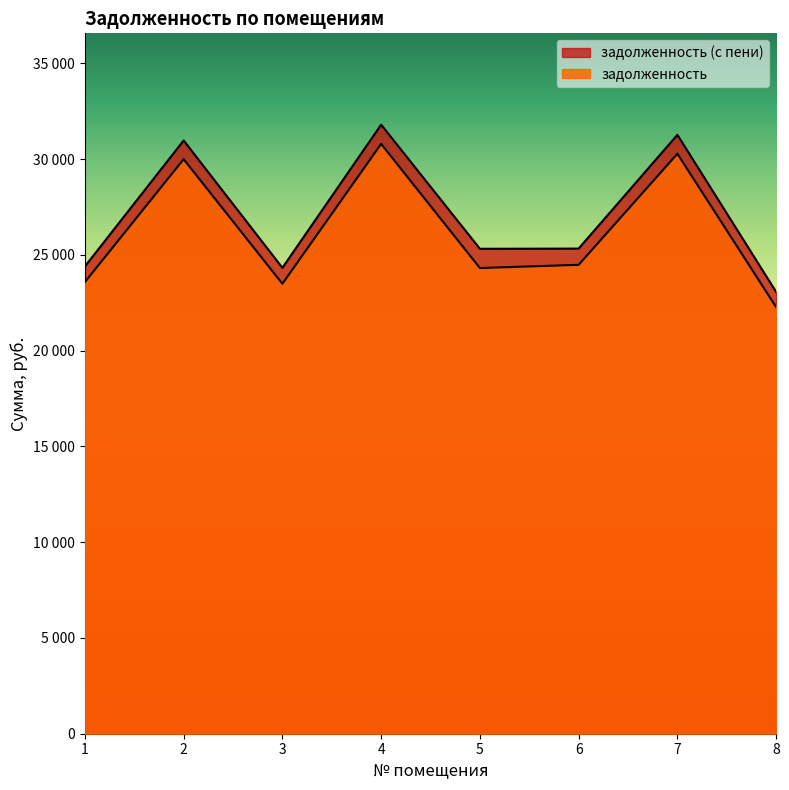

Which has a higher value, 4 or 6?

4